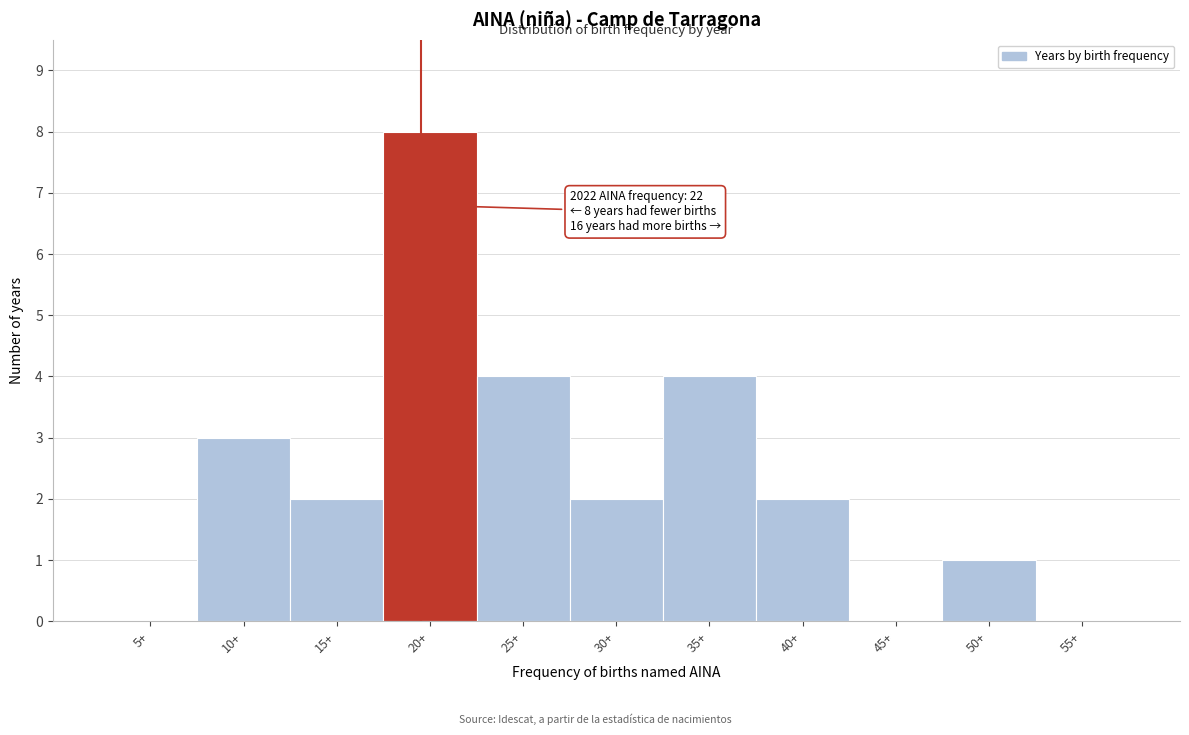

Reading right to left, list all the values displayed in this chart.

55+=0	50+=1	45+=0	40+=2	35+=4	30+=2	25+=4	20+=8	15+=2	10+=3	5+=0